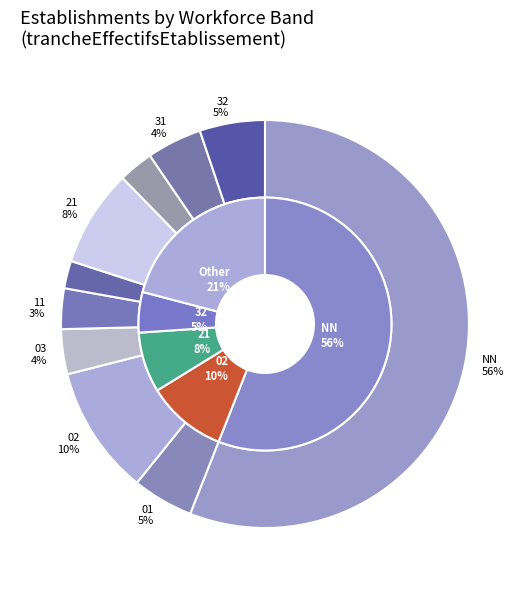

What is the largest slice in the pie chart?

NN